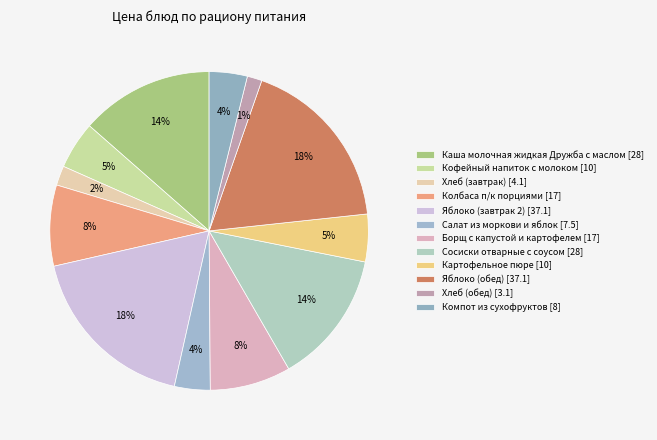

To the nearest percent, what percentage of the pie is Борщ с капустой и картофелем?

8%